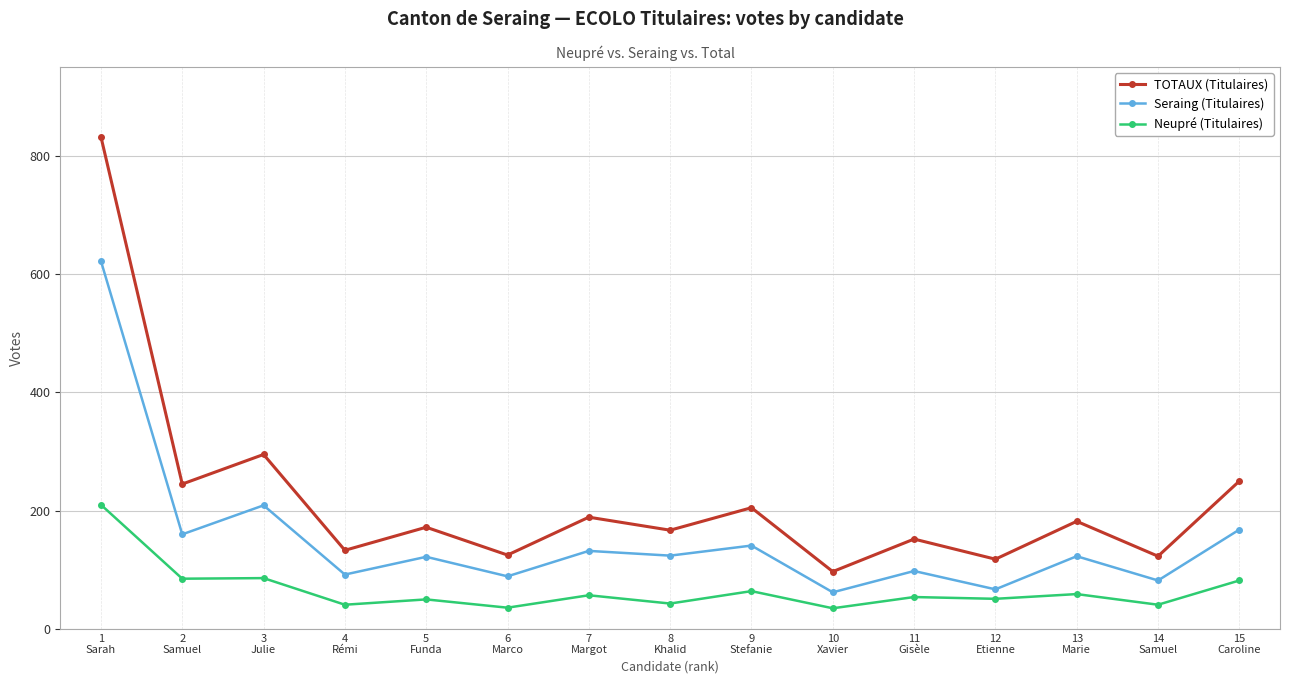

How many series are shown in this chart?

3